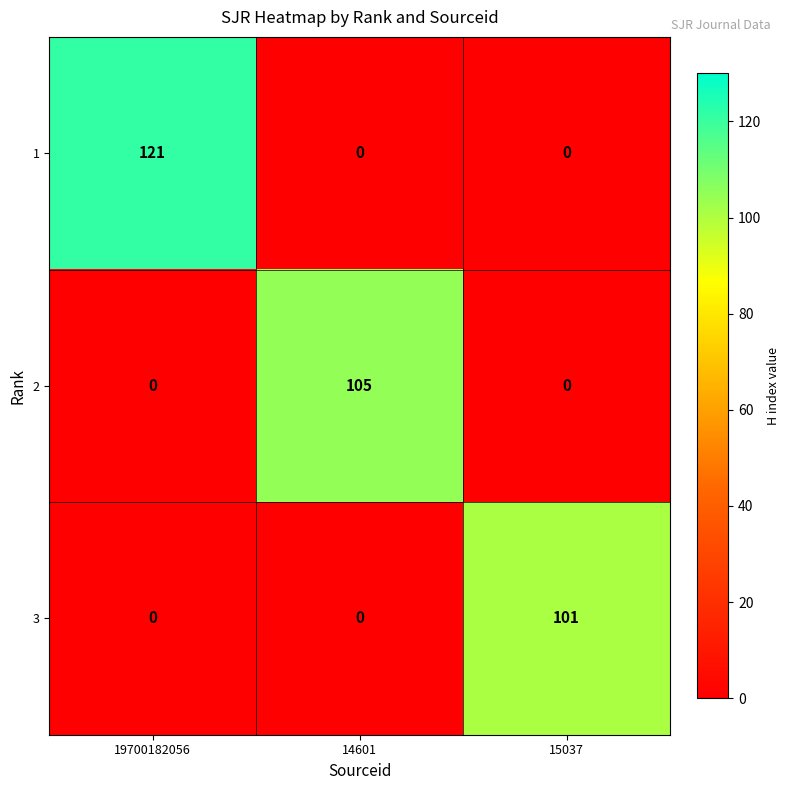

List the series in order of their overall mean, highest first.

1, 2, 3